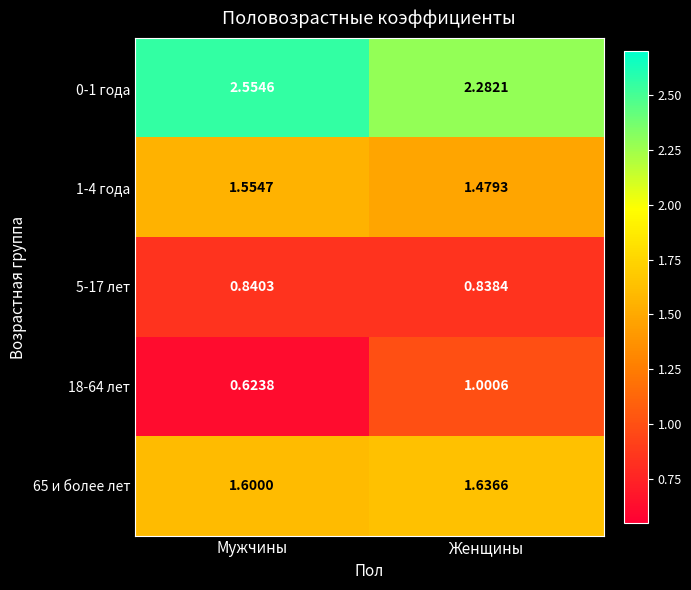

What is the total value across all series at Мужчины?

7.2